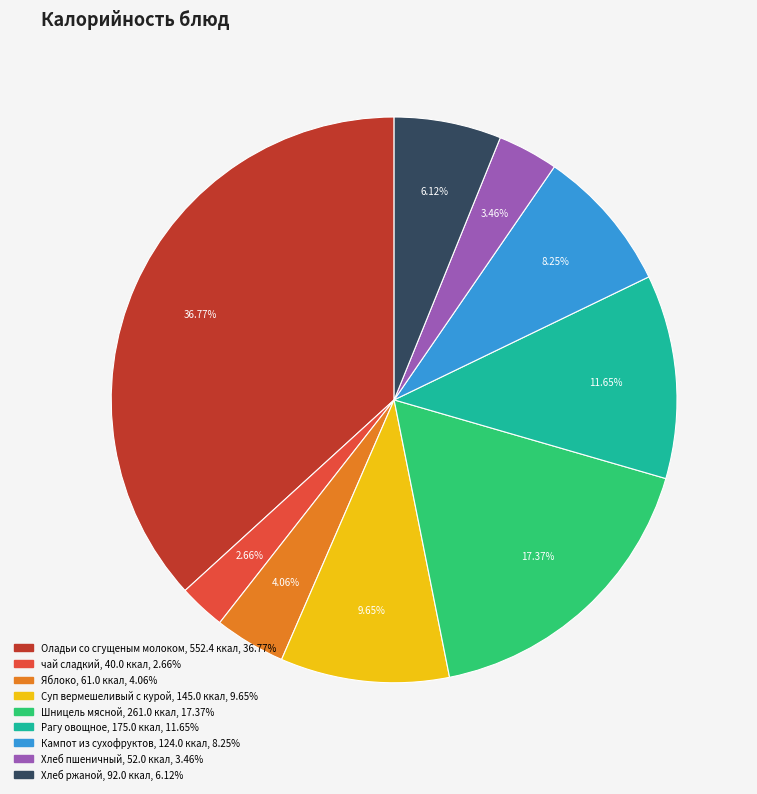

Between Суп вермешеливый с курой and чай сладкий, which is larger?

Суп вермешеливый с курой